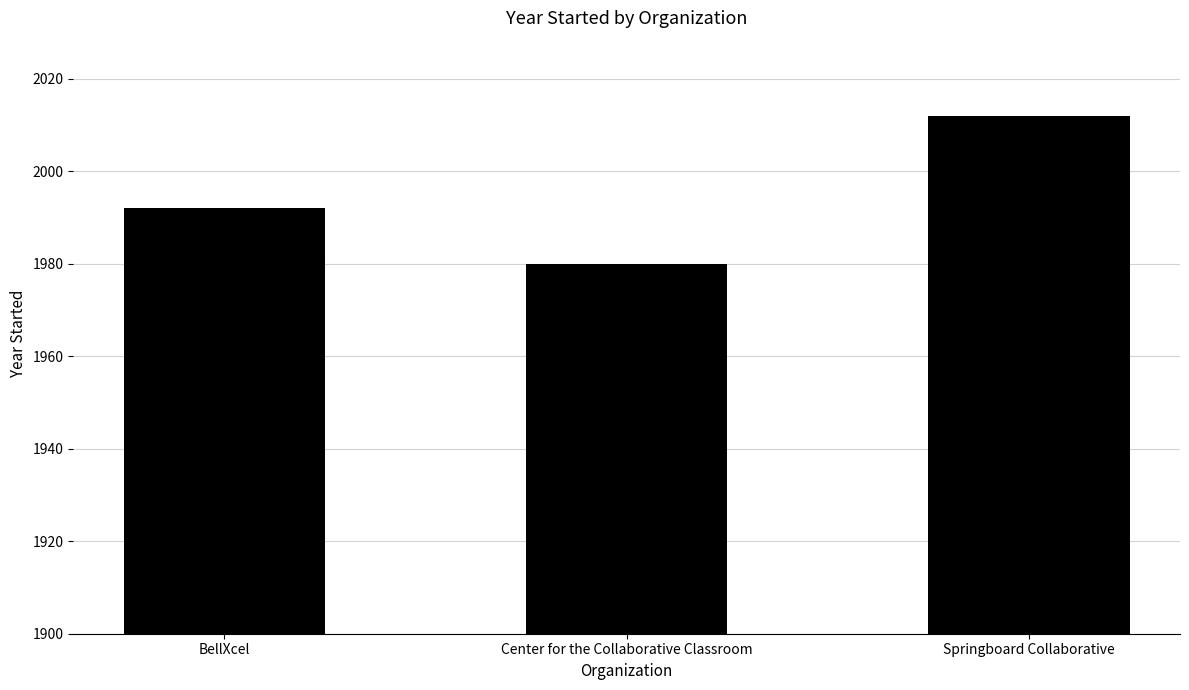

What is the label of the 2nd bar from the left?

Center for the Collaborative Classroom